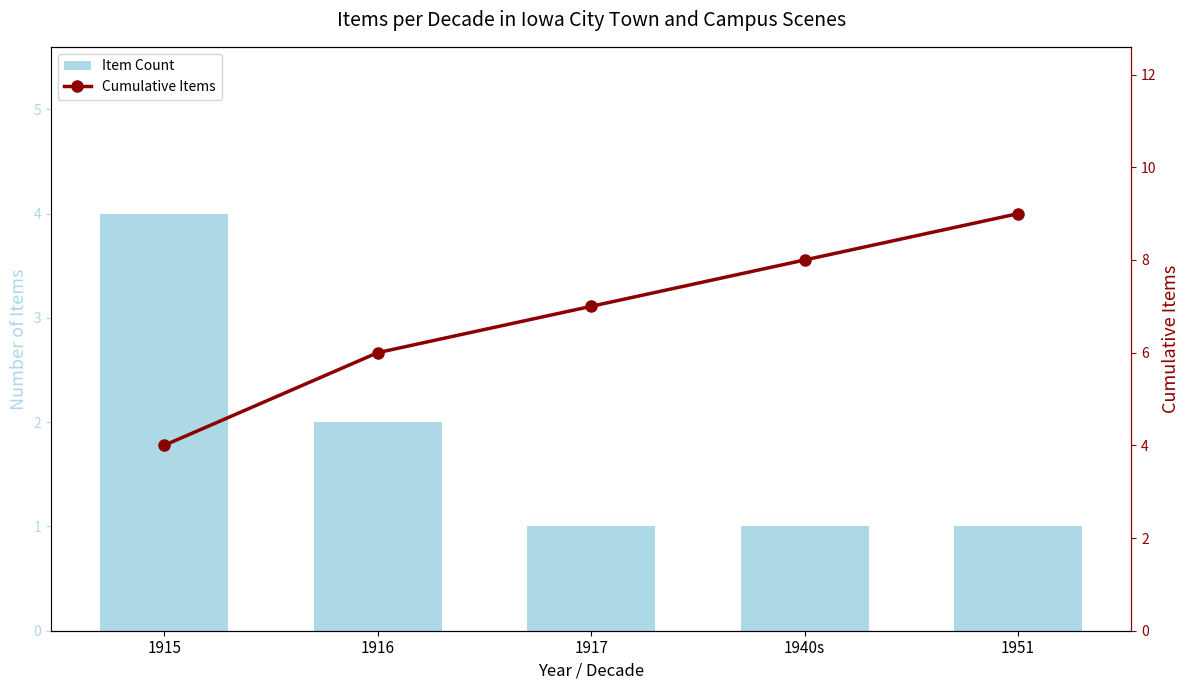

How many distinct data groups are displayed?

2